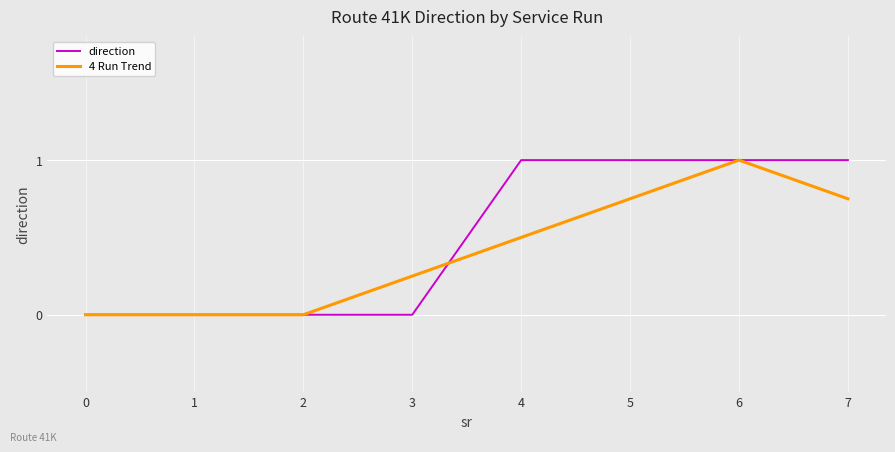

Count the 4 Run Trend values in the range 0 to 1.

8